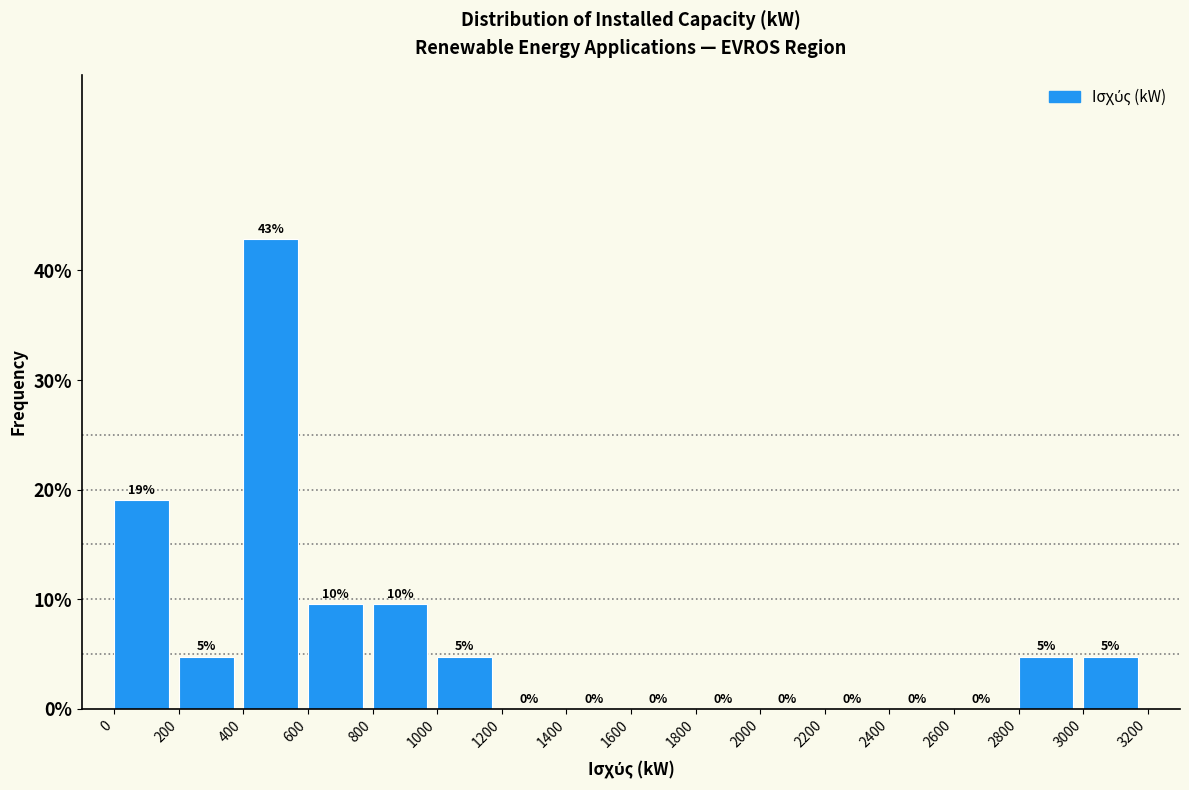

Which range on the x-axis has the tallest bar?

400 to 600